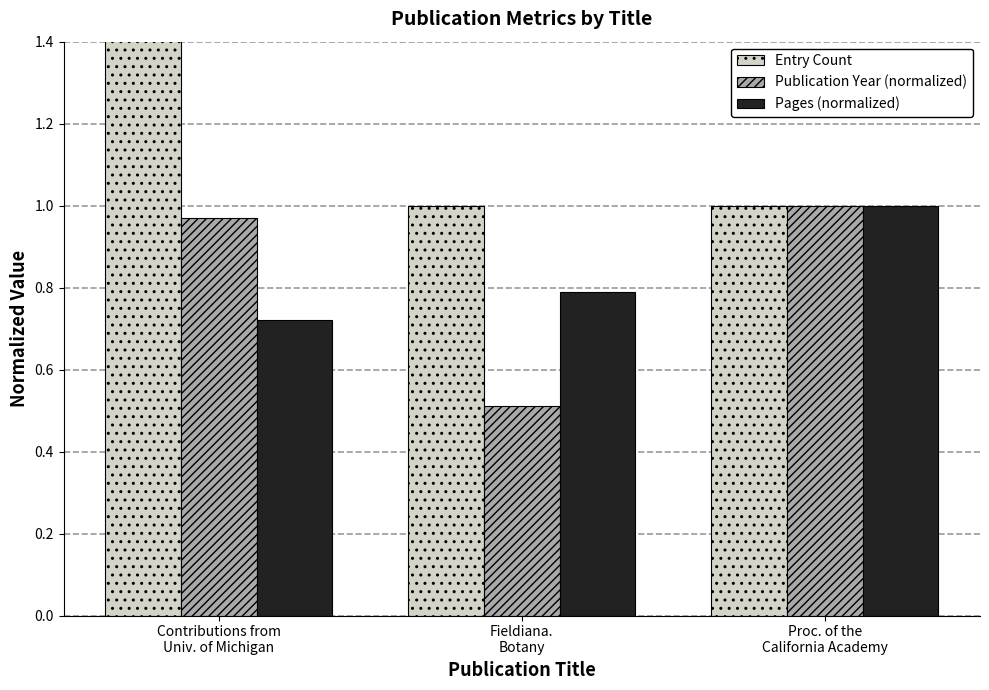

What is the value of the Pages (normalized) bar at the 3rd from the left?

1.0